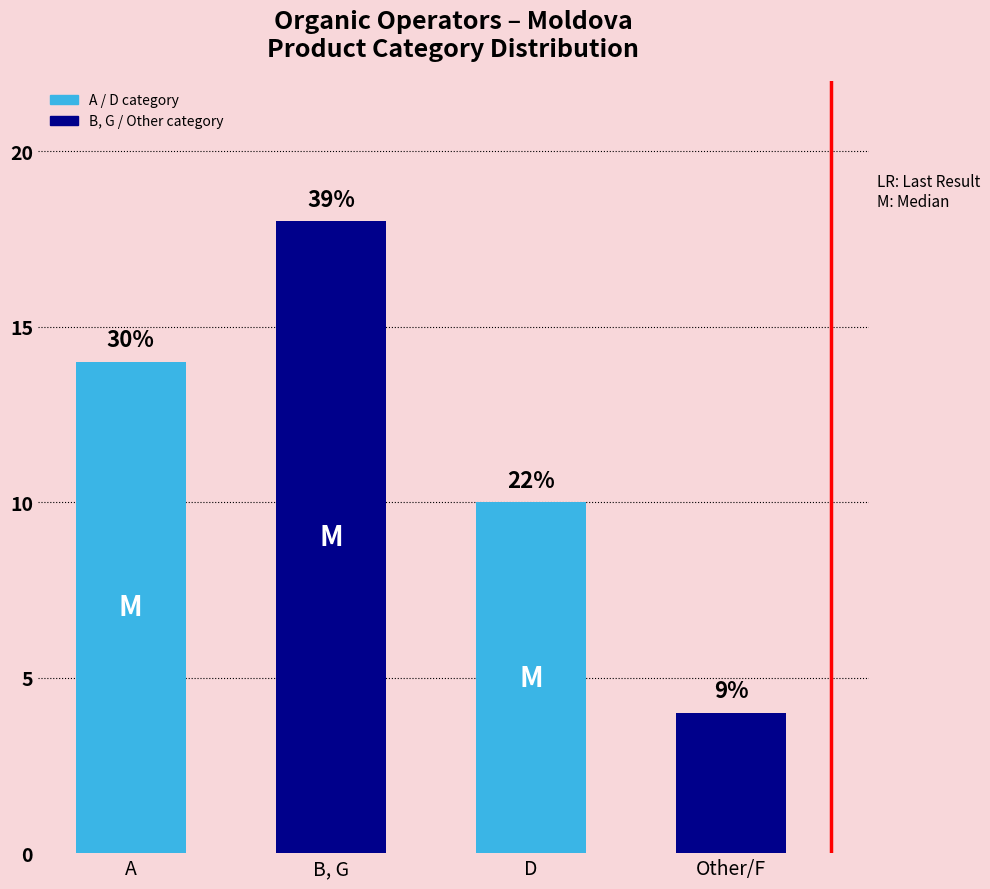

True or false: the data shows 10 at D.

True